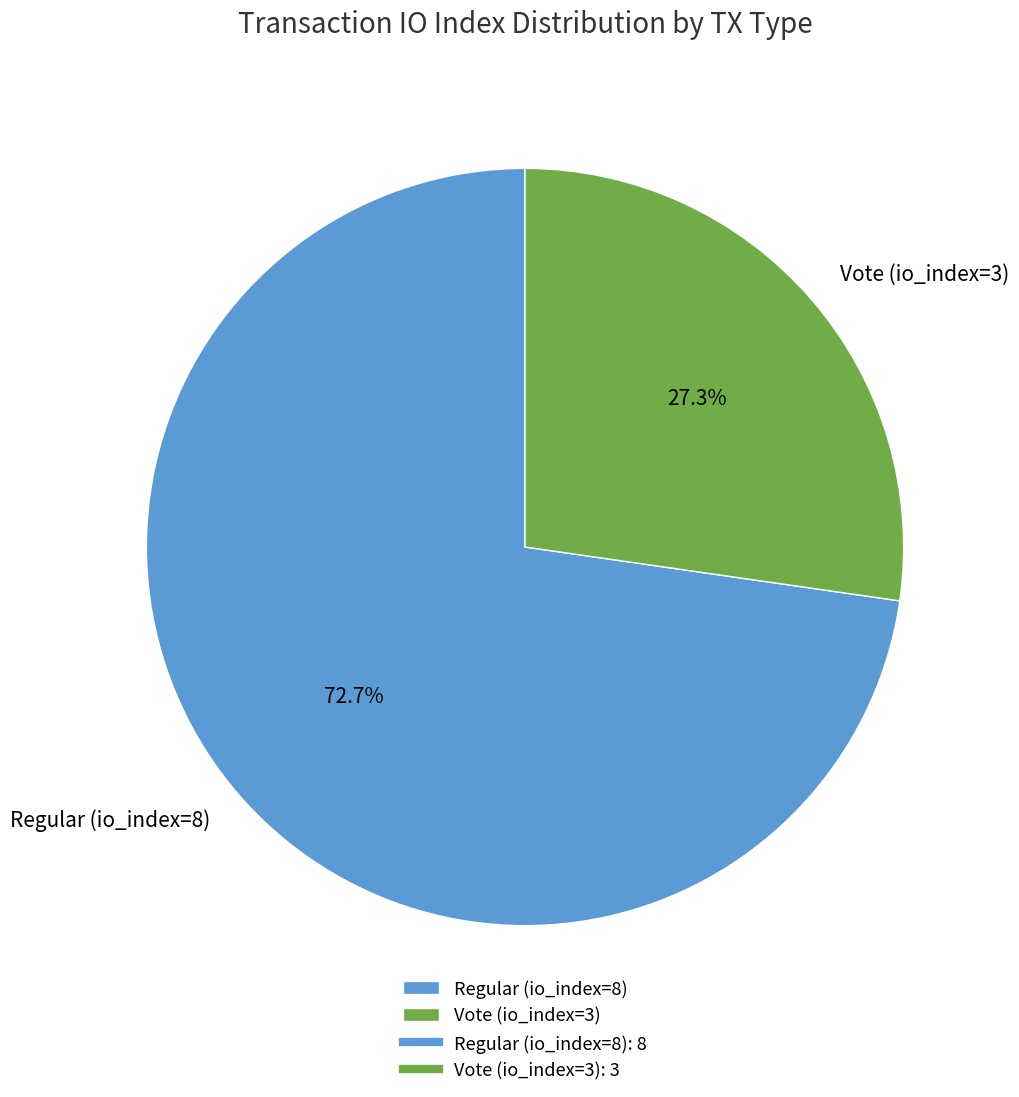

To the nearest percent, what is the average slice percentage?

50%